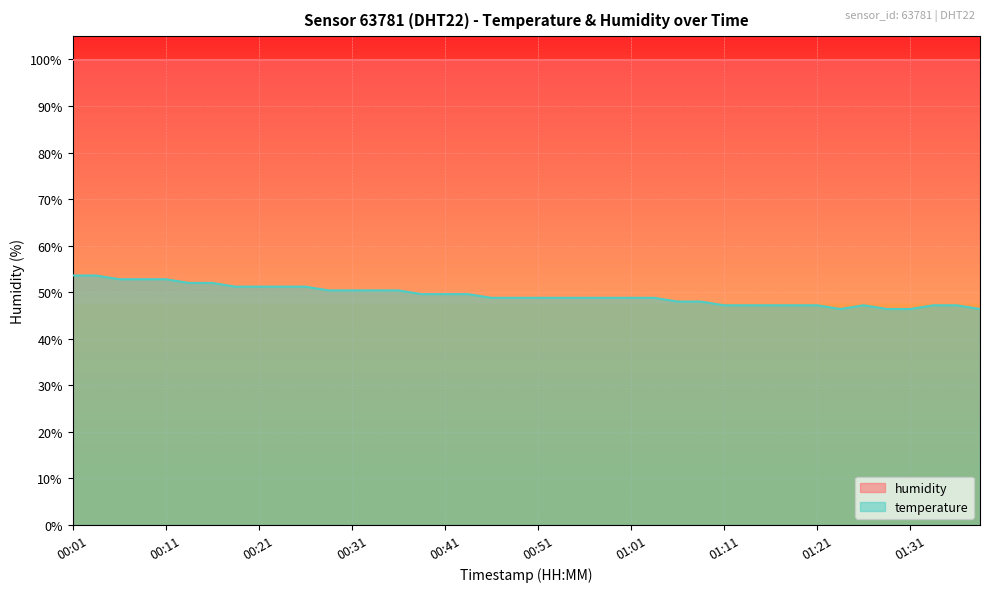

How many lines are shown in the chart?

2